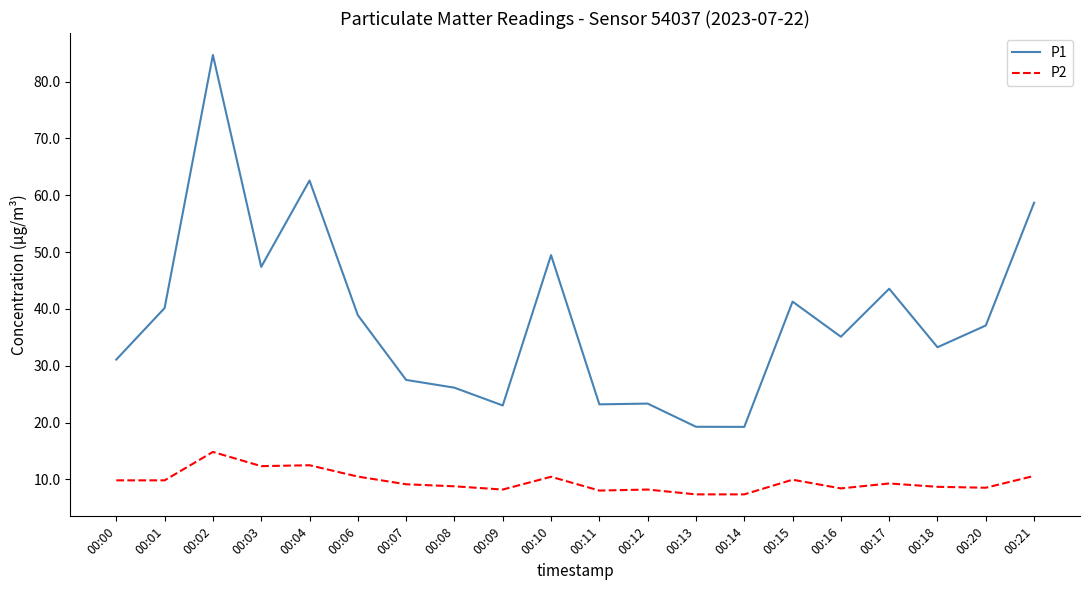

Rank the series at 00:00 from lowest to highest value.

P2, P1